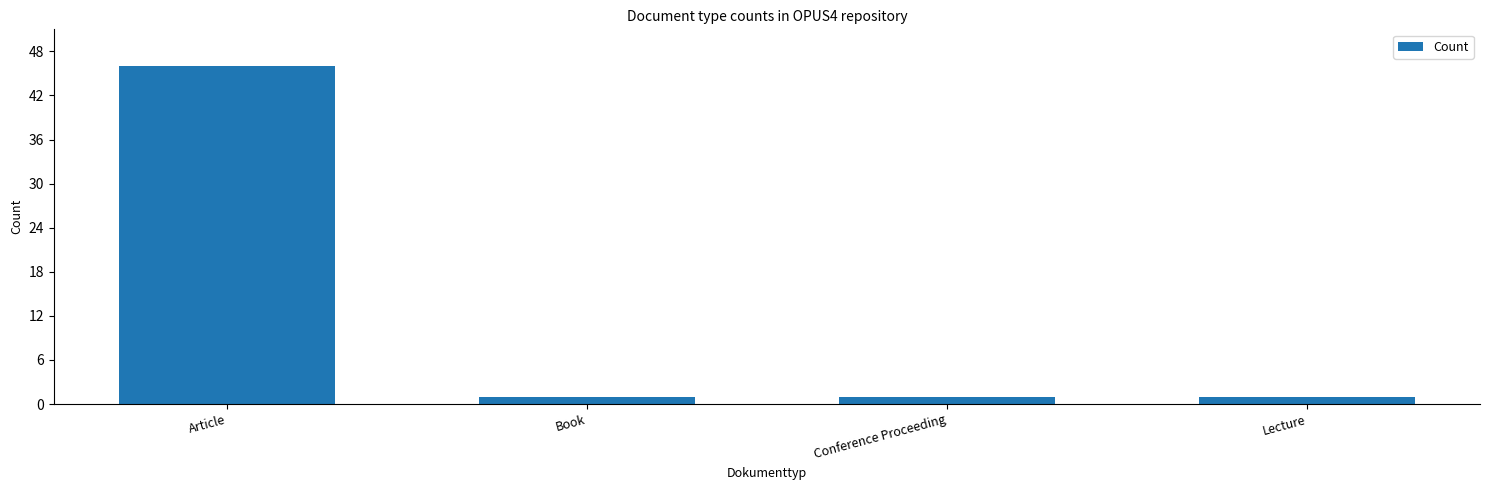

What is the difference between the maximum and second lowest values?

45